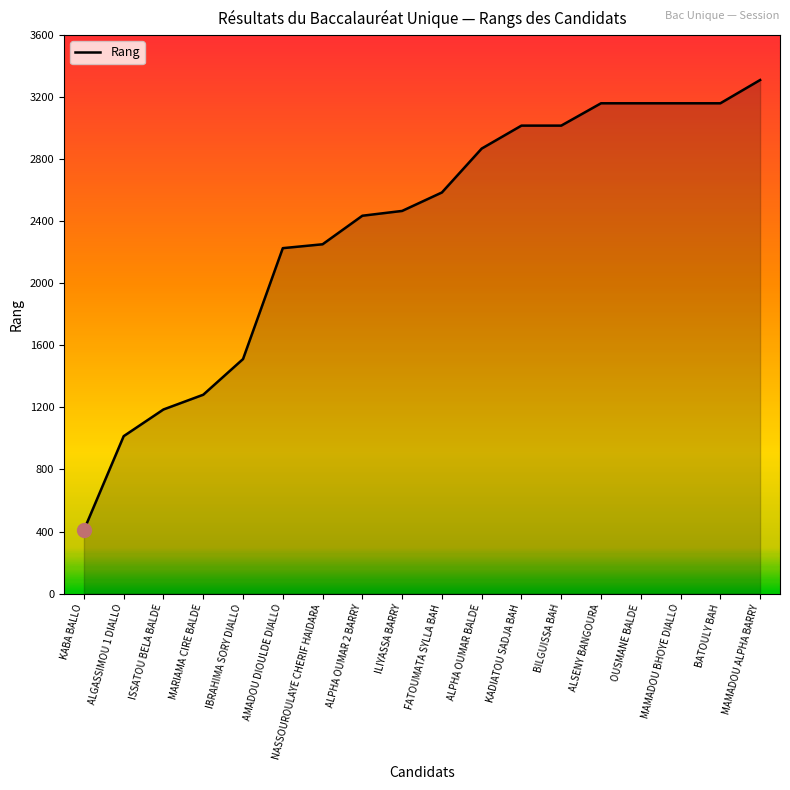

What value does the data have at ALPHA OUMAR BALDE?

2869